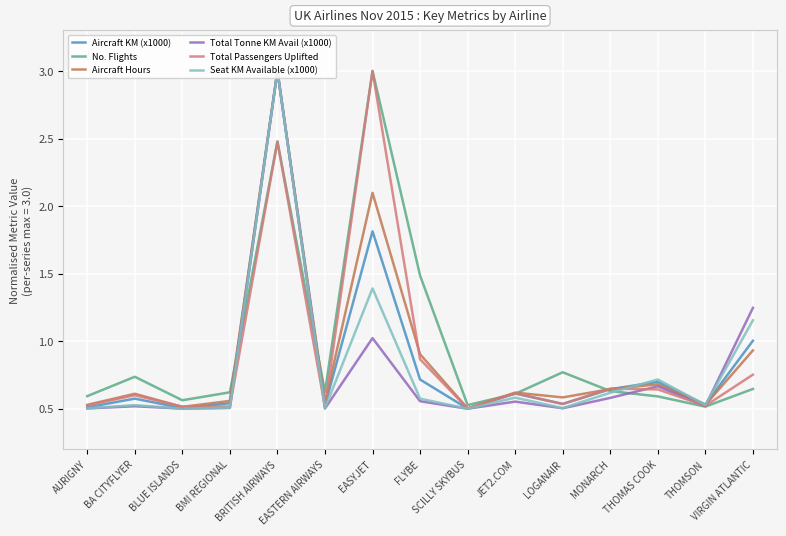

What are all the series names shown in the legend?

Aircraft KM (x1000), No. Flights, Aircraft Hours, Total Tonne KM Avail (x1000), Total Passengers Uplifted, Seat KM Available (x1000)